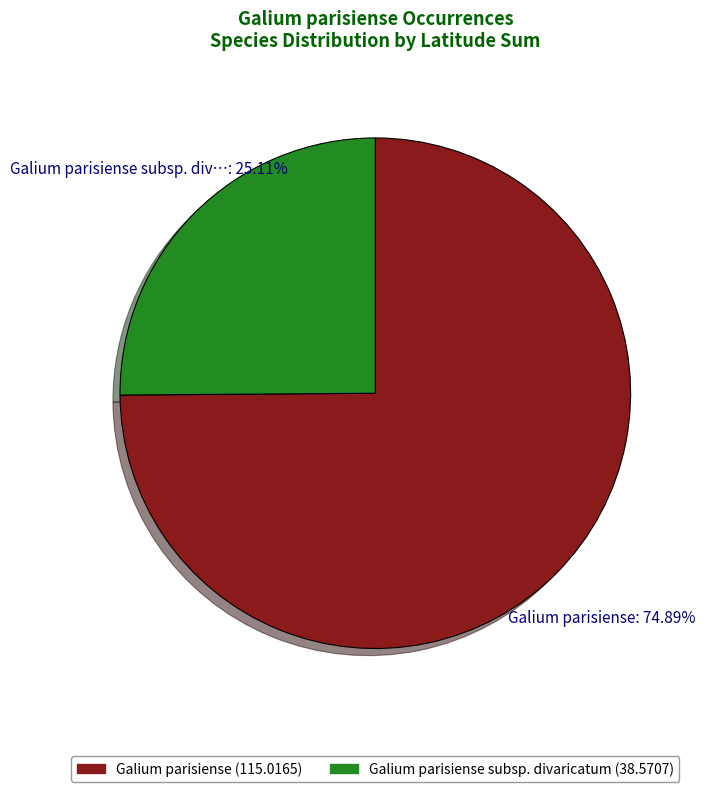

How many segments does this pie chart have?

2